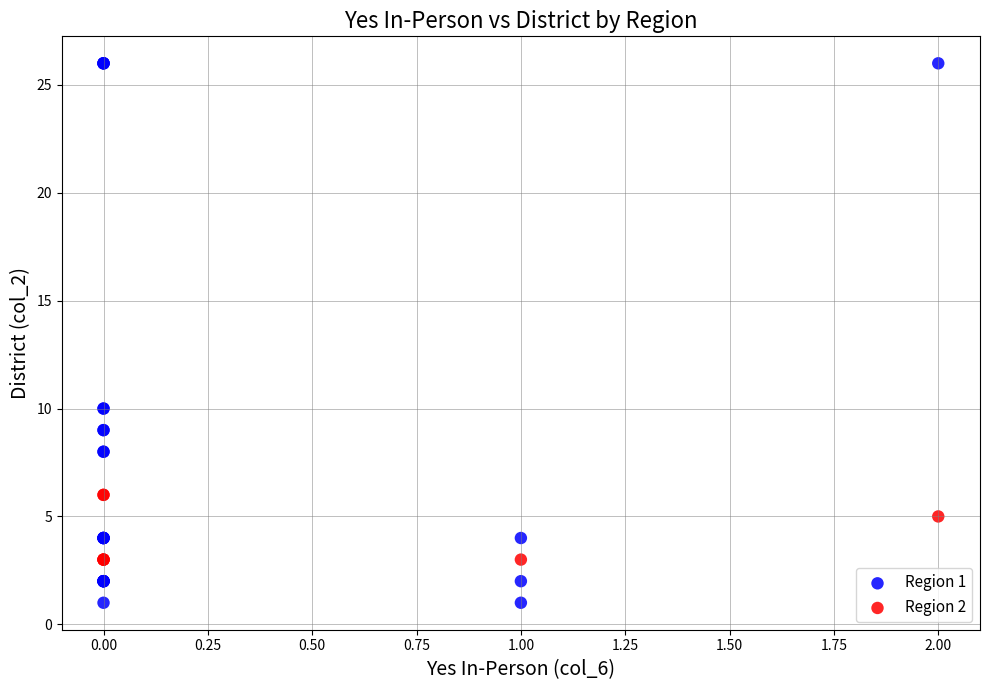

Which series reaches the minimum Y coordinate?

Region 1